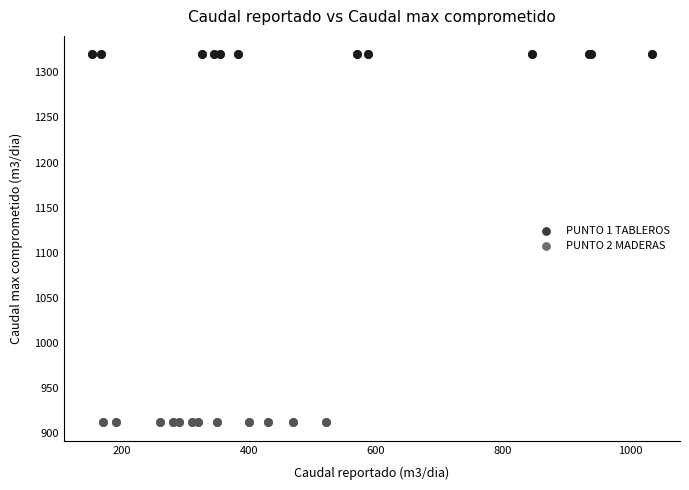

What are all the series names shown in the legend?

PUNTO 1 TABLEROS, PUNTO 2 MADERAS